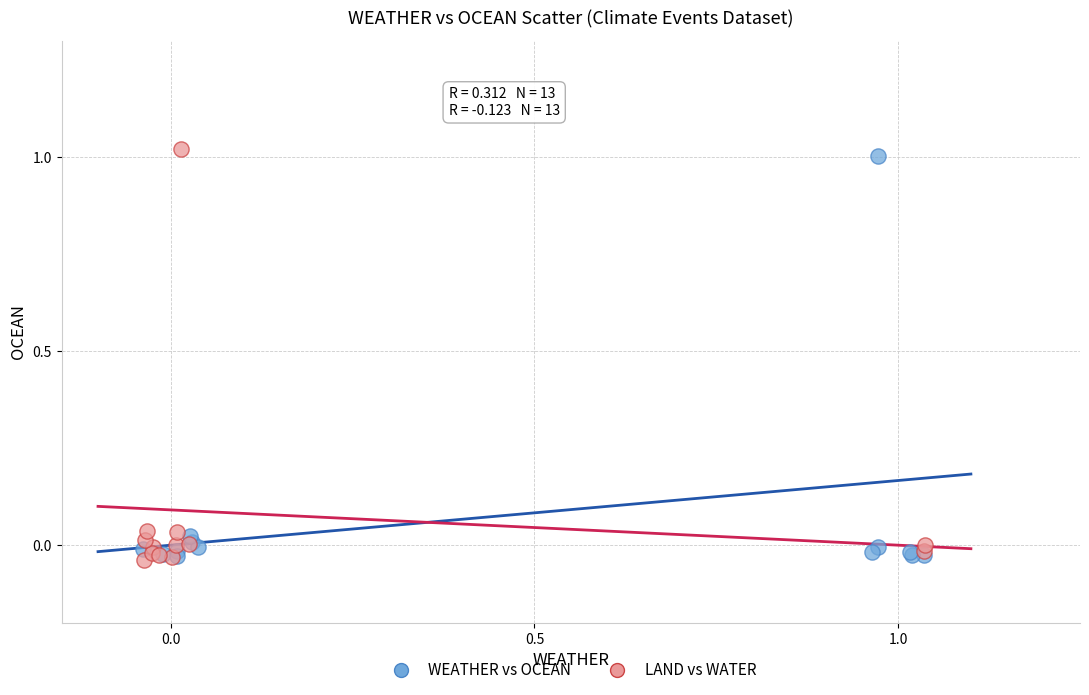

What are all the series names shown in the legend?

WEATHER vs OCEAN, LAND vs WATER